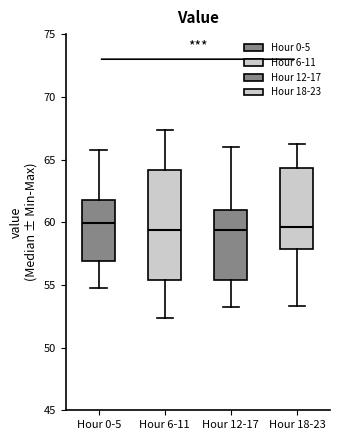

Reading left to right, read every box against the y-axis: the position of its median line, the range the box covers, and the ends of its whiskers. The values are not printed on the chart, so give them approximately, as read against the axis.

Hour 0-5: median 60.0, box 57.0 to 62.0, whiskers 55.0 to 66.0
Hour 6-11: median 59.5, box 55.5 to 64.0, whiskers 52.5 to 67.5
Hour 12-17: median 59.5, box 55.5 to 61.0, whiskers 53.5 to 66.0
Hour 18-23: median 59.5, box 58.0 to 64.5, whiskers 53.5 to 66.0